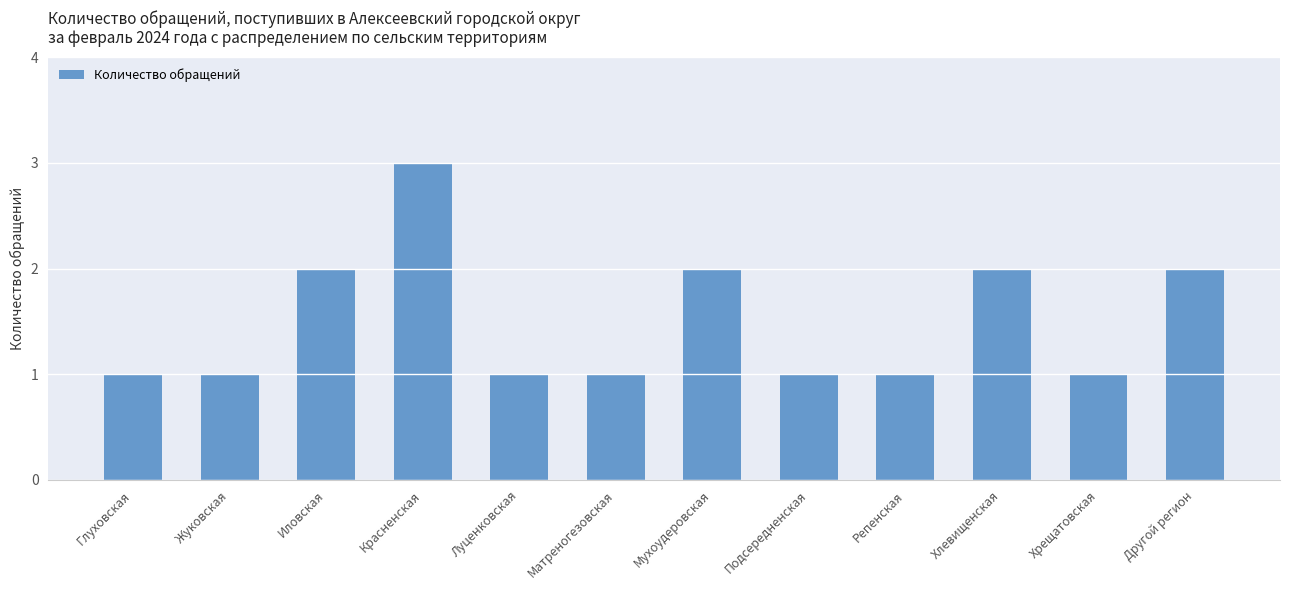

How many bars are there in total?

12